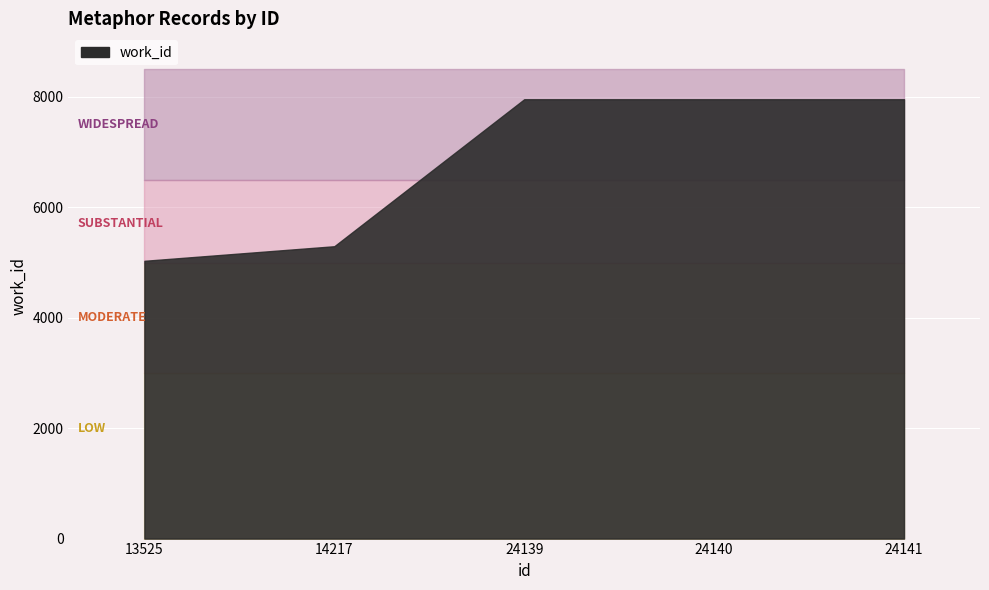

At which category does the chart reach its peak across all series?

24139